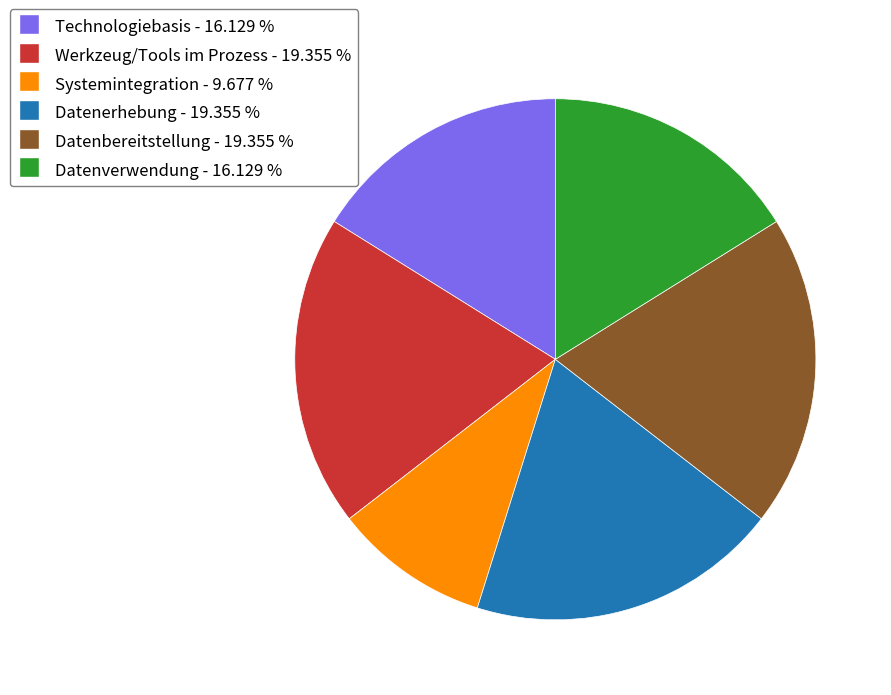

How many segments does this pie chart have?

6